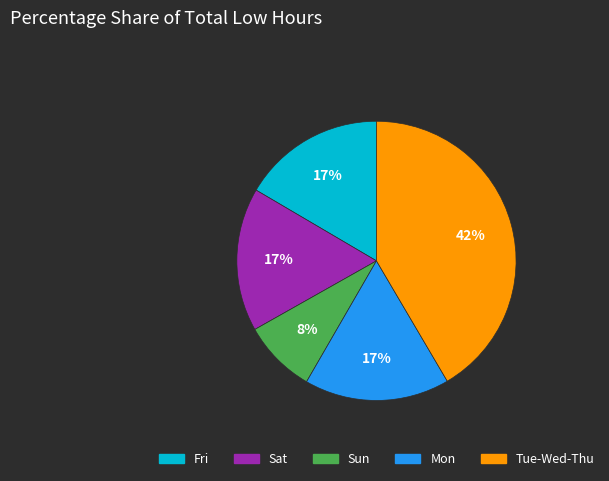

How many slices are in this pie chart?

5